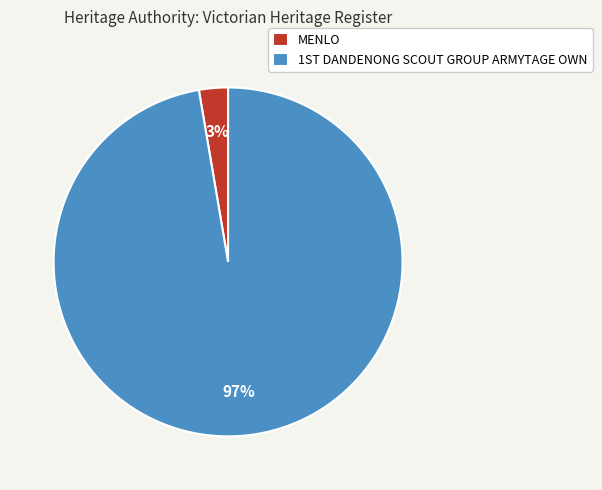

Does MENLO account for over 50% of the chart?

No